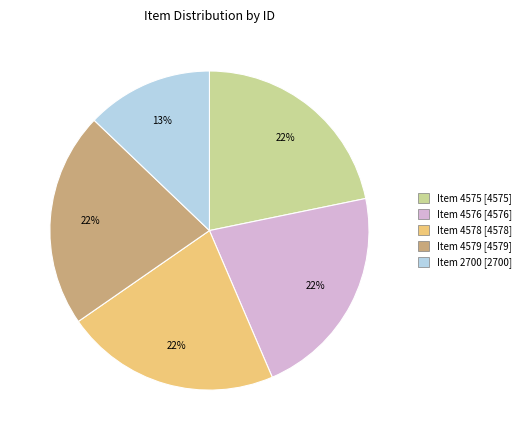

Approximately how many times larger is the value at Item 4579 compared to Item 4578?

1.0